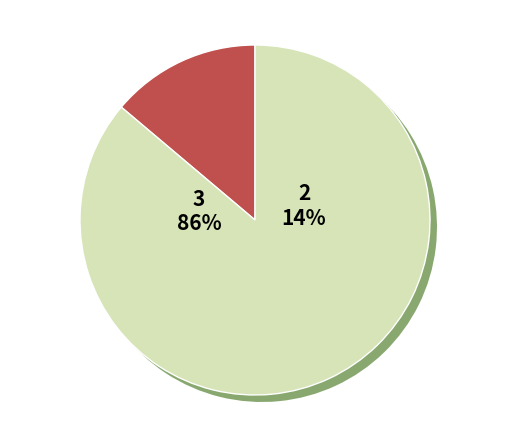

What is the smallest slice in the pie chart?

10 3.2